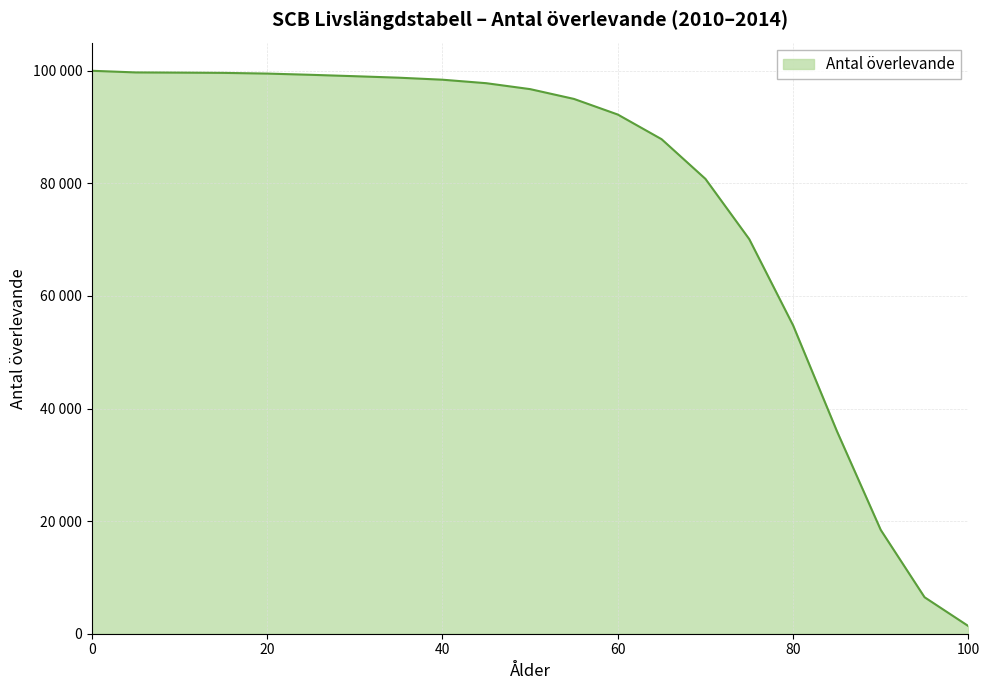

What is the difference between the maximum and minimum values?

98642